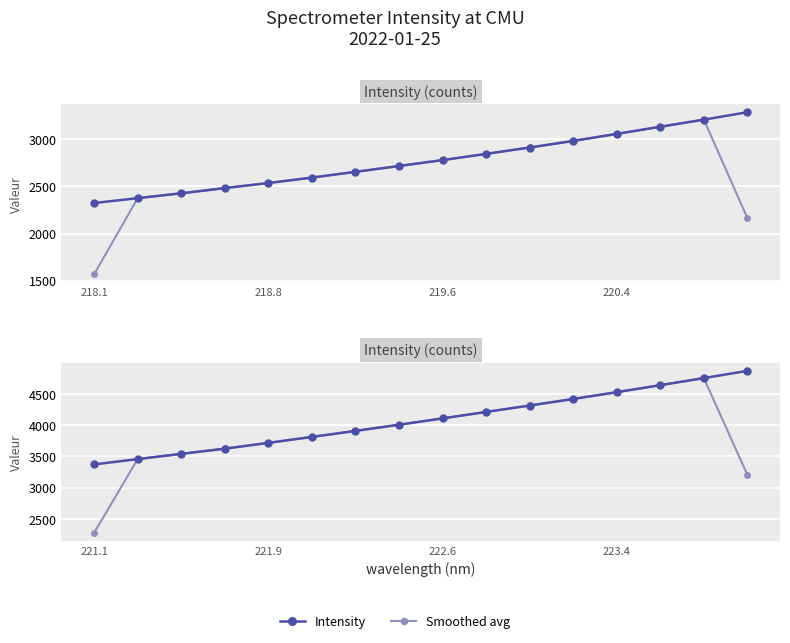

Is the value of Smoothed avg at 8 greater than the value of Intensity at 13?

No